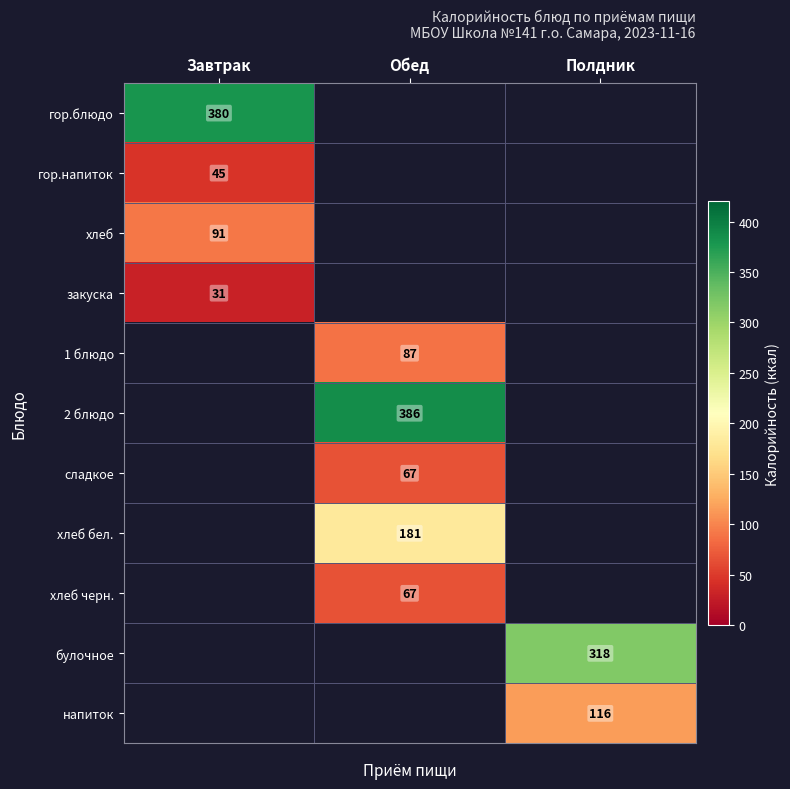

The напиток series shows 116 at Полдник. True or false?

True